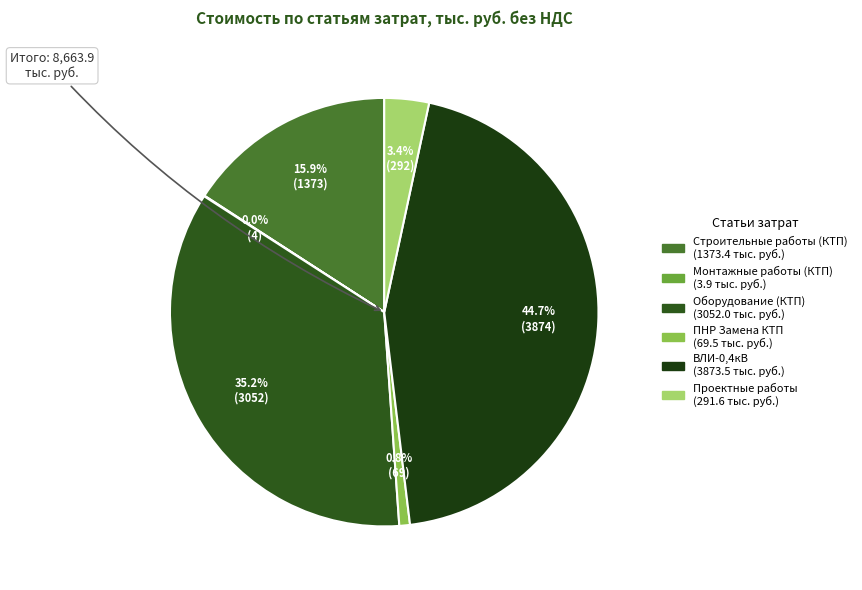

What is the change in value from Строительные работы (КТП) to Монтажные работы (КТП)?

-1369.5